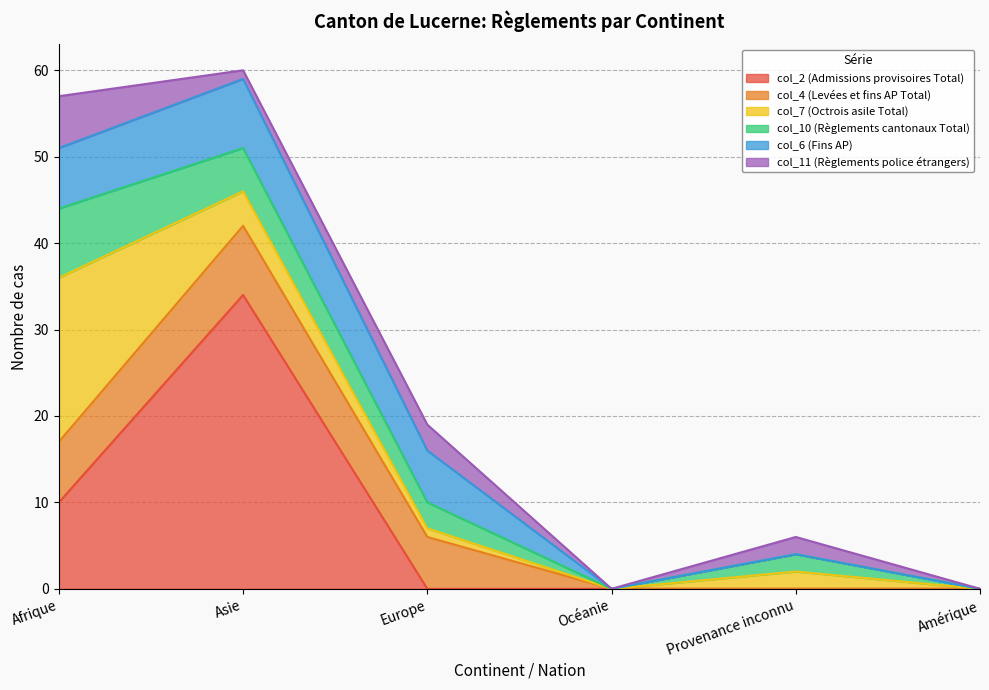

The value of col_7 (Octrois asile Total) at Europe is 1. True or false?

False